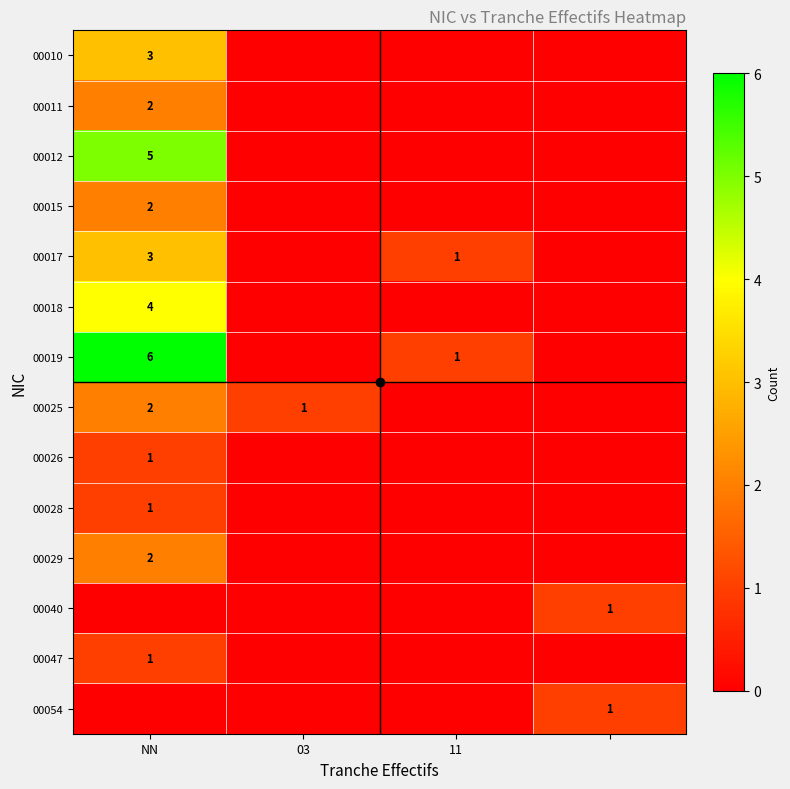

Is it true that 00026 equals 1 at NN?

True